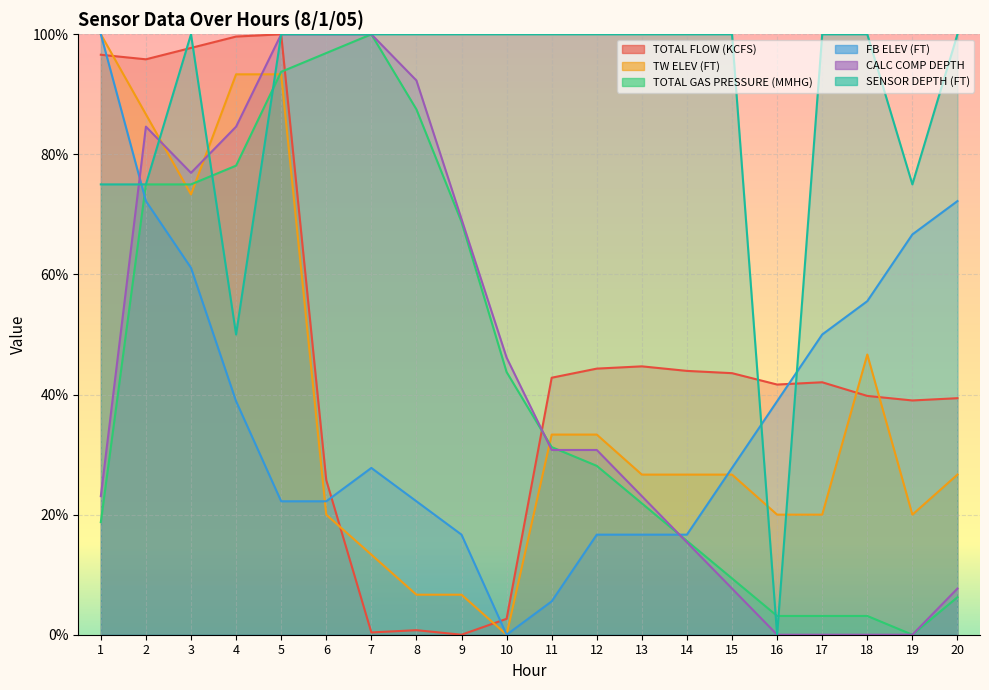

What value does the FB ELEV (FT) series have at 9?

16.7